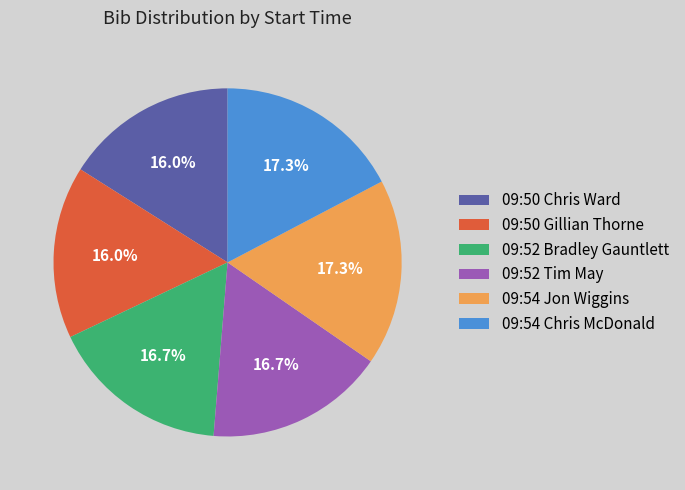

Count the number of slices in the pie.

6